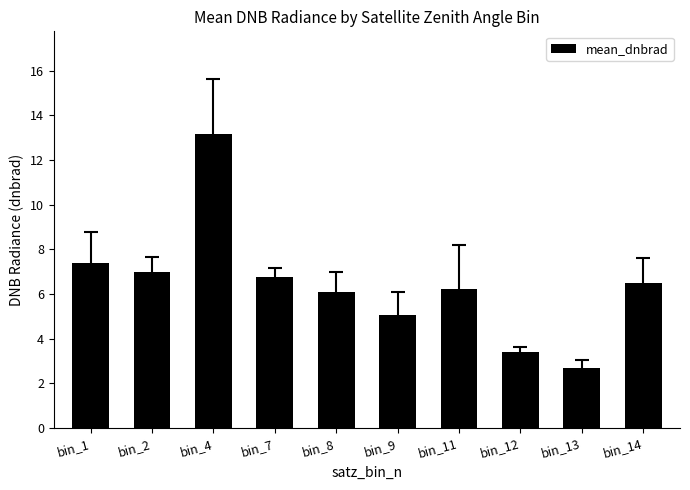

List the labels in order of value, smallest first.

bin_13, bin_12, bin_9, bin_8, bin_11, bin_14, bin_7, bin_2, bin_1, bin_4